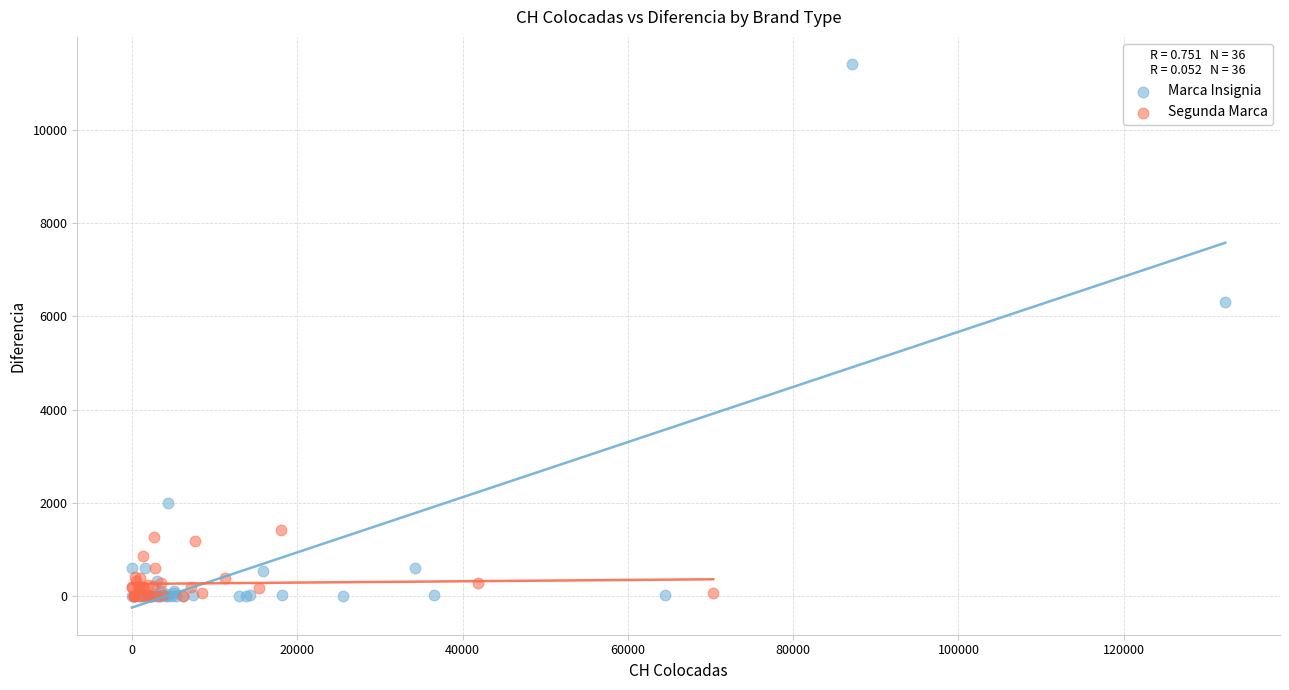

Which series has the largest Y range (max minus min)?

Marca Insignia